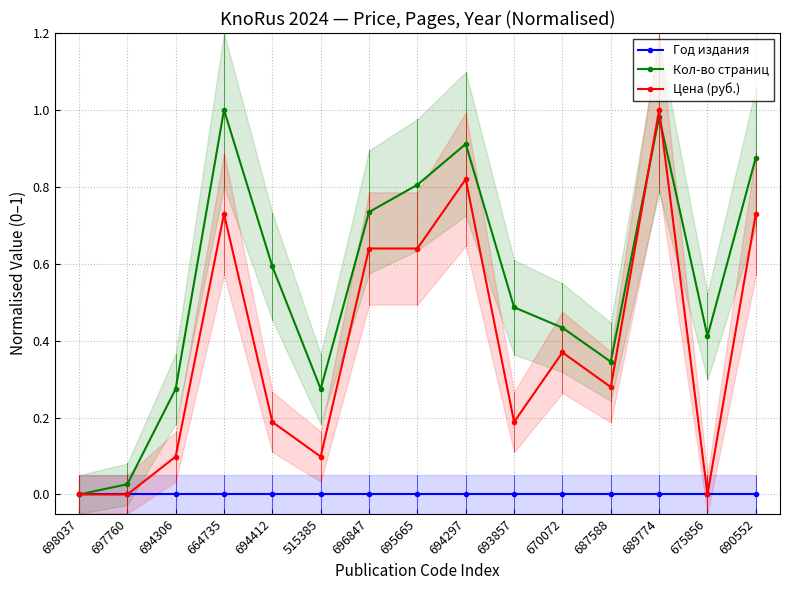

At which category does Цена (руб.) reach its first local peak?

664735